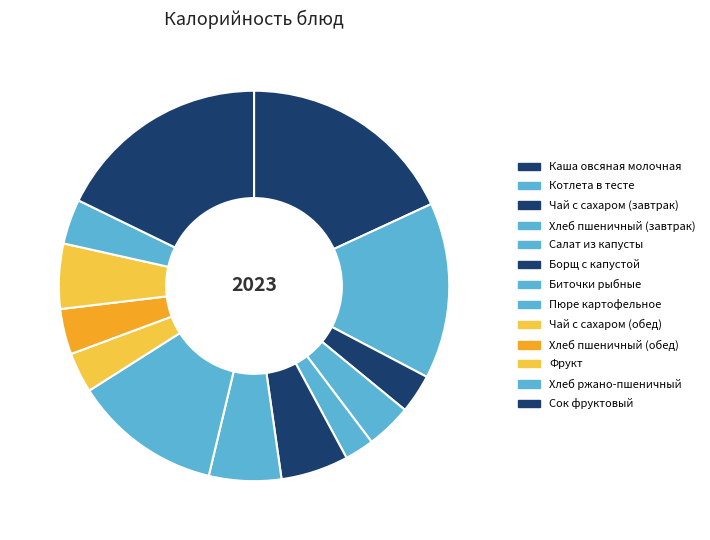

How many slices are in this pie chart?

13